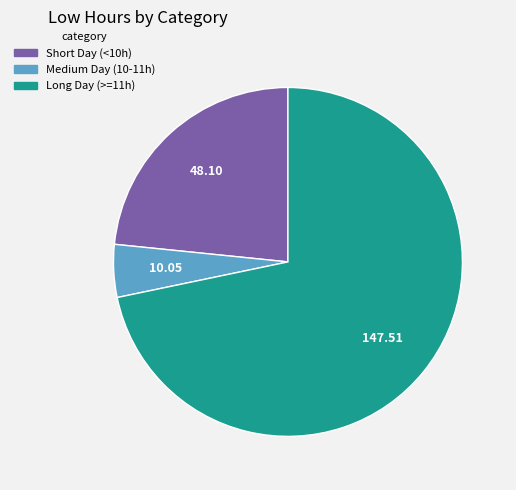

Does any single category account for the majority?

Yes